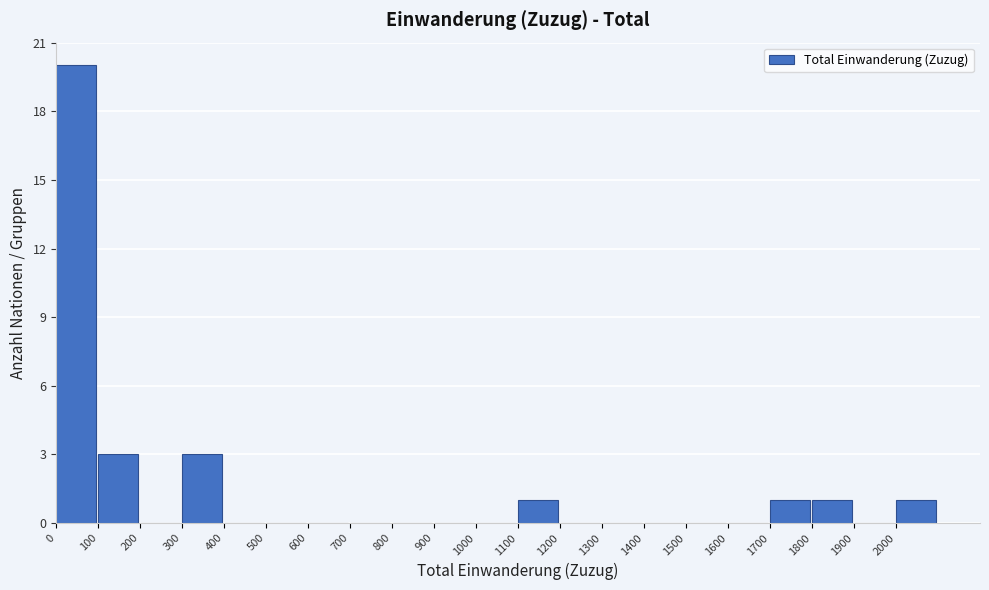

How tall is the bar that spans 1700 to 1800 on the x-axis? The values are not printed on the chart, so give them approximately, as read against the axis.

1